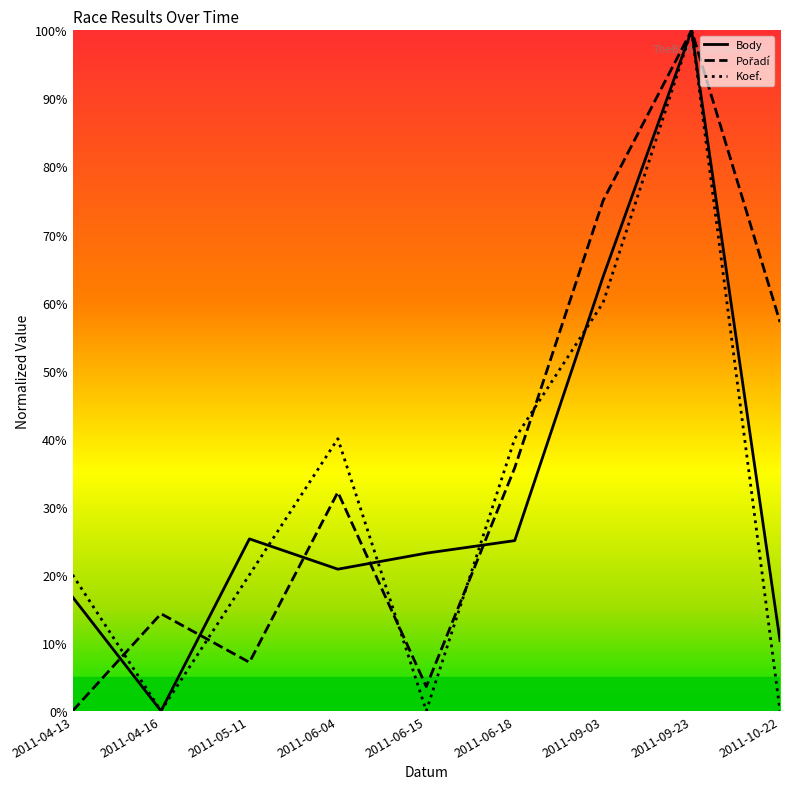

Does the chart have visible grid lines?

No